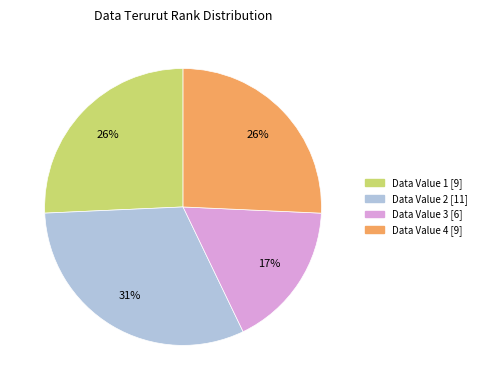

Is there a majority slice in this chart?

No